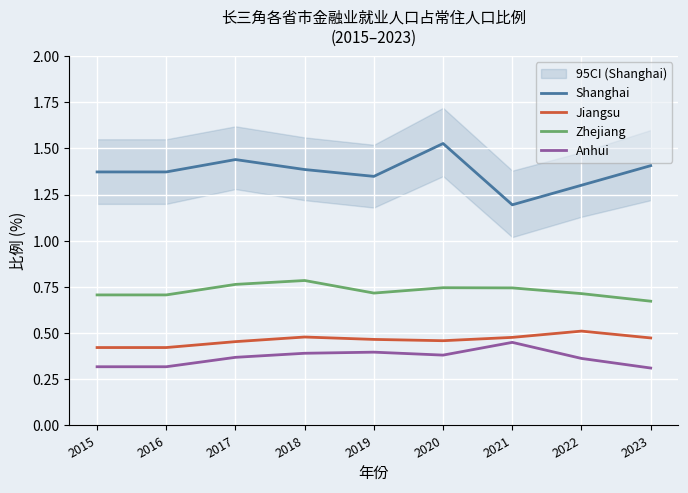

True or false: Anhui and Zhejiang cross at least once.

False